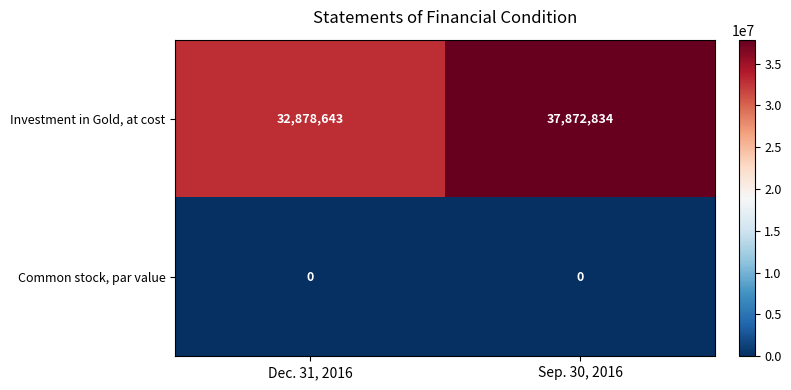

At which category is the sum across all series the highest?

Sep. 30, 2016